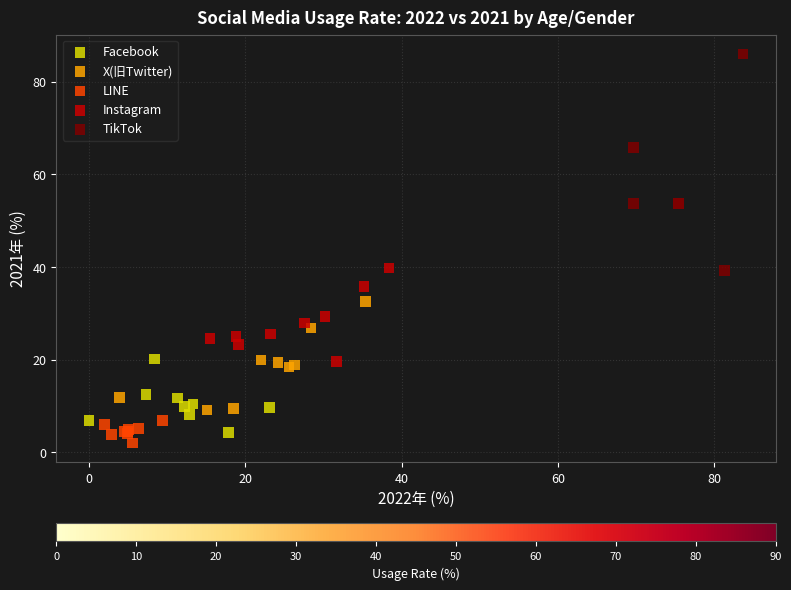

Which series contains the highest Y value?

TikTok